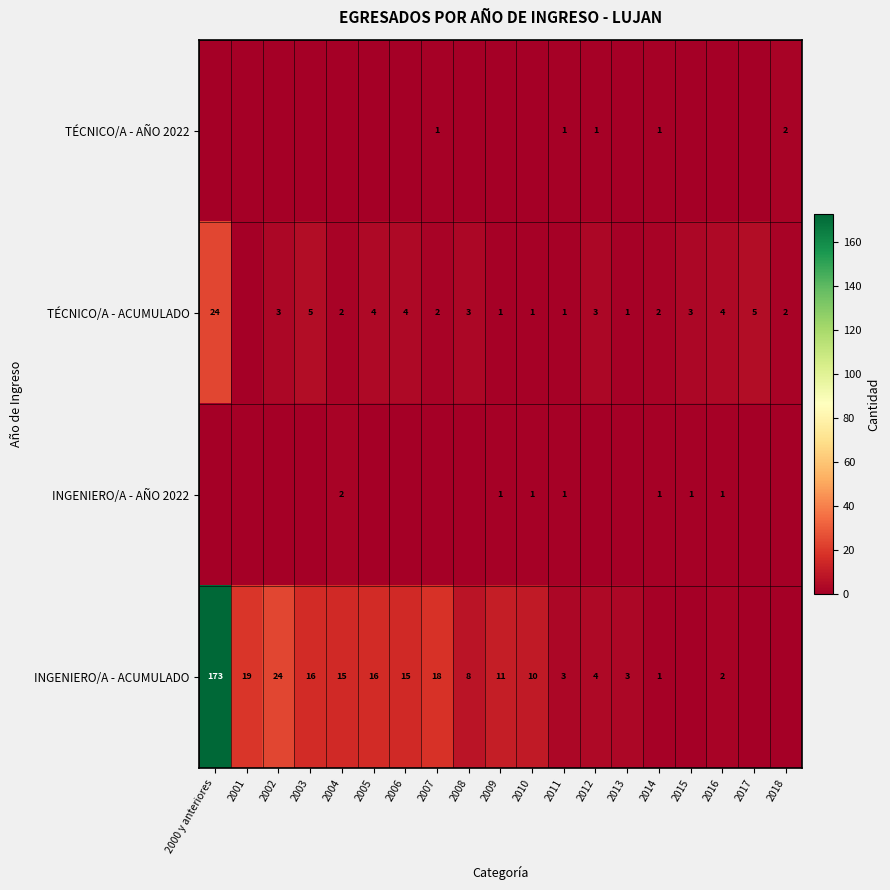

At which category is the sum across all series the highest?

2000 y anteriores